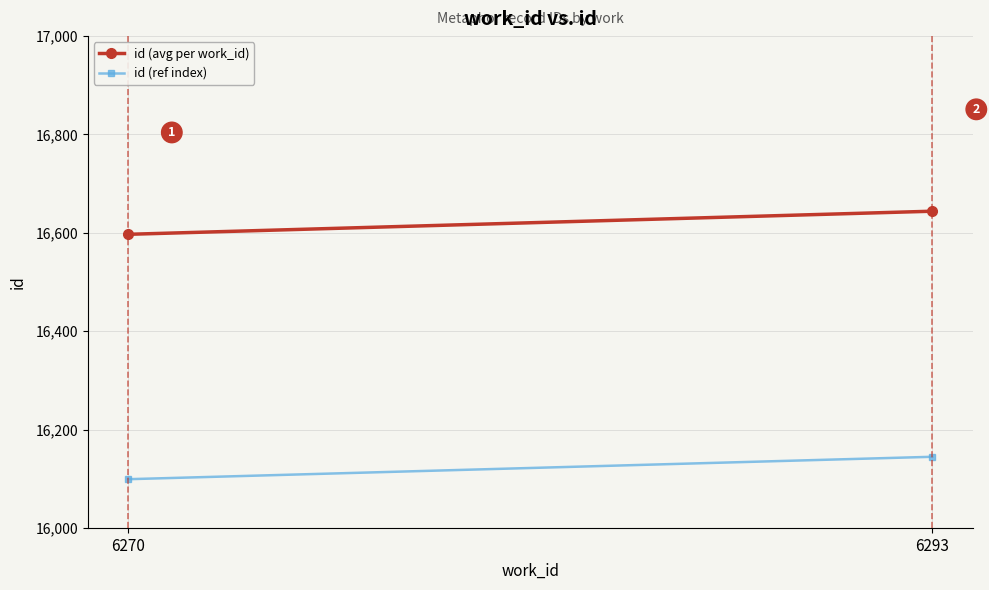

Rank the categories by id (ref index) value from highest to lowest.

6293, 6270